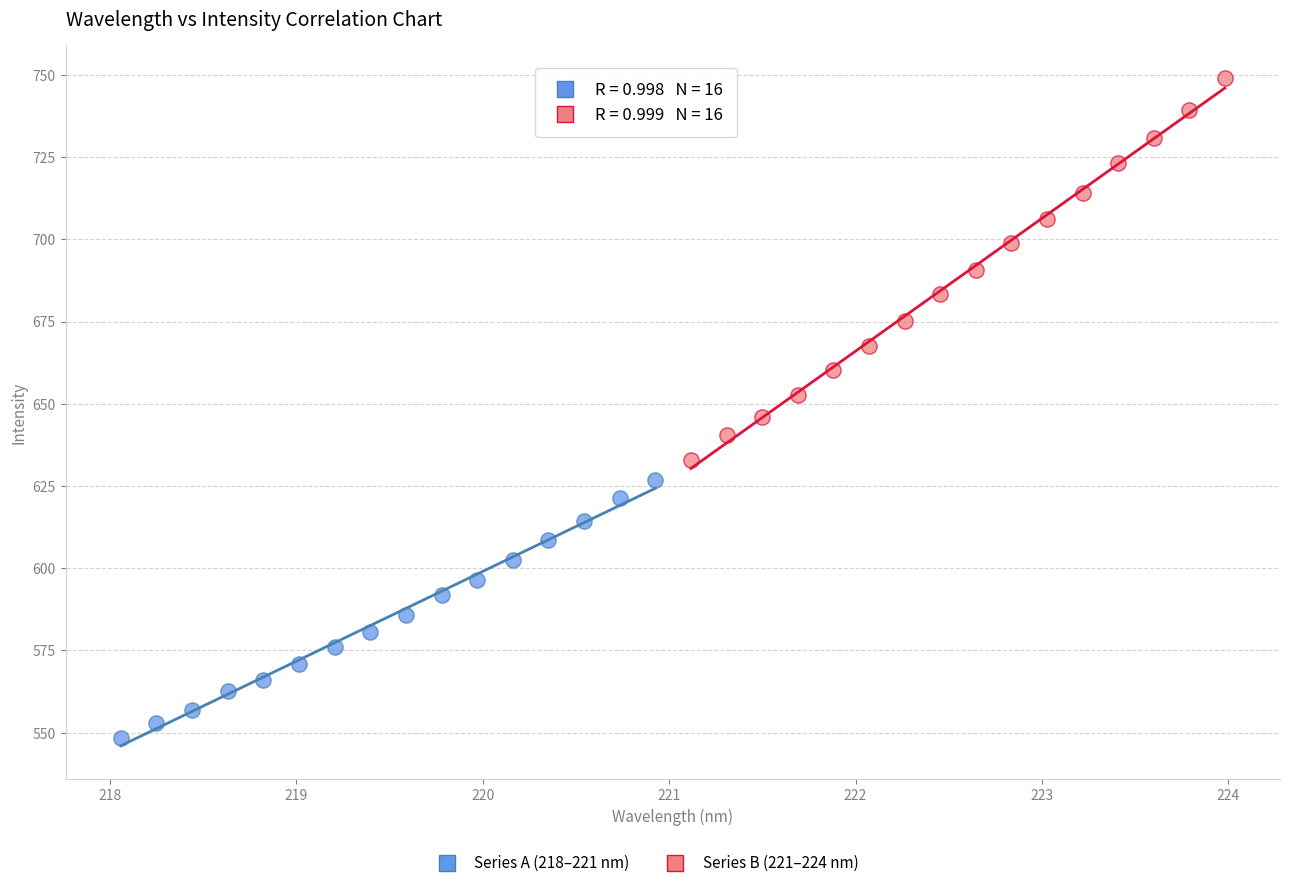

Which series contains the highest Y value?

Series B (221–224 nm)